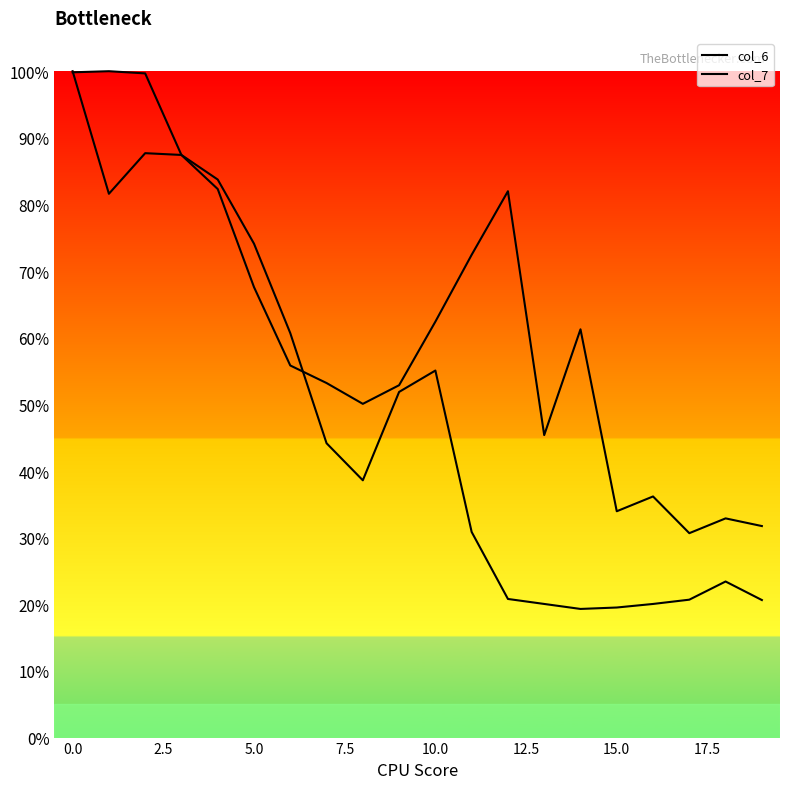

Rank the series at 12.5 from highest to lowest value.

col_6, col_7